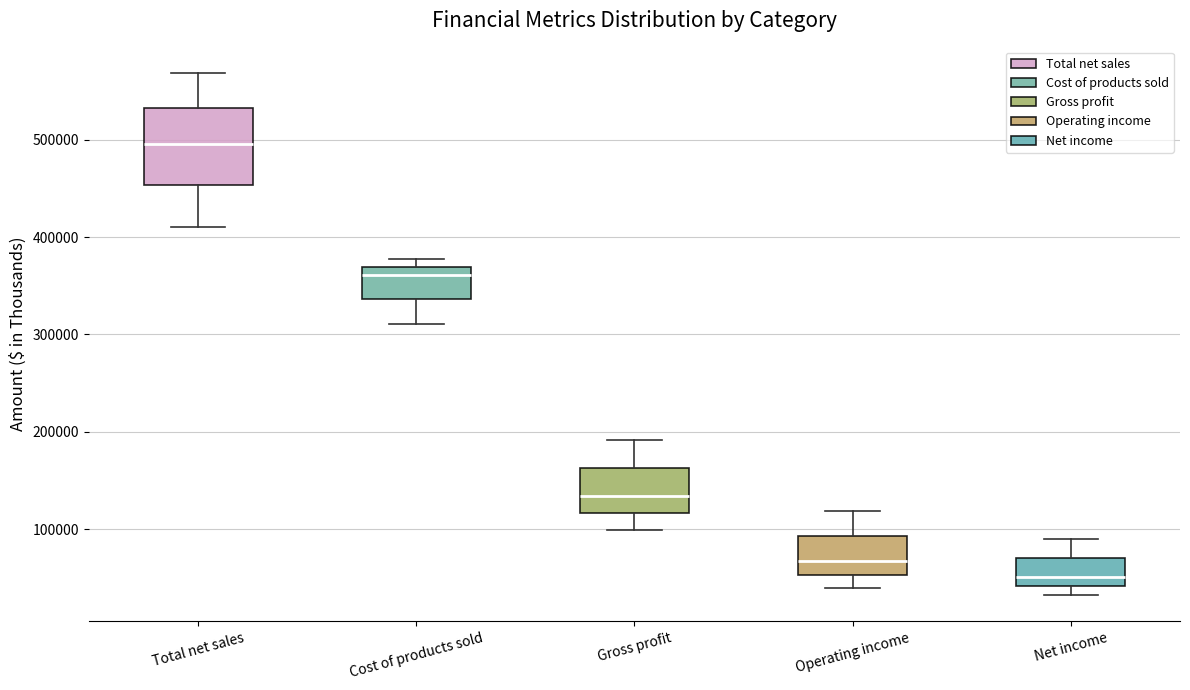

Which box has the lowest median line?

Net income